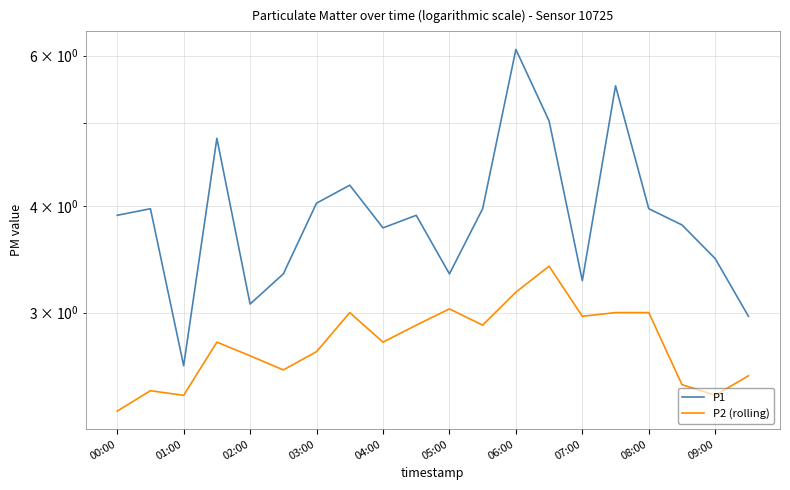

How many series are shown in this chart?

2